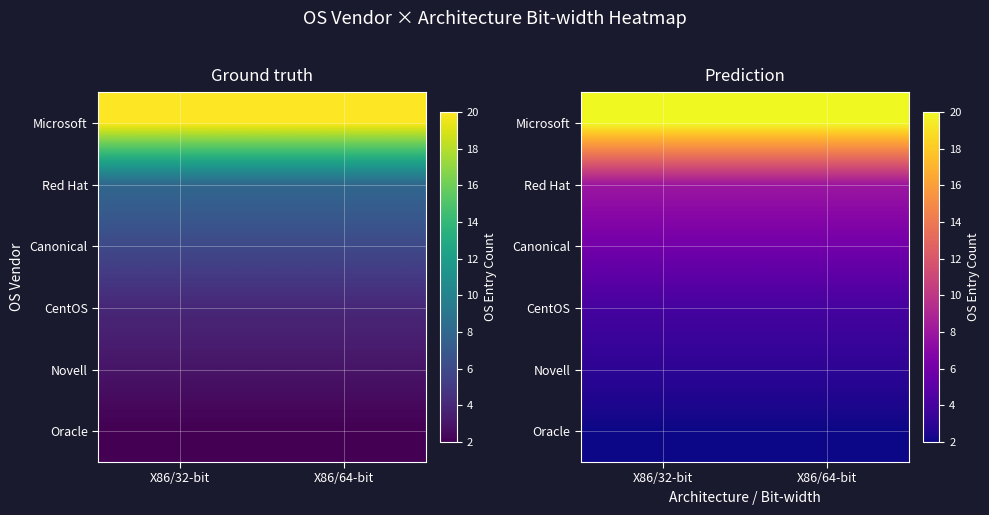

What is the sum of the Canonical values at X86/32-bit and X86/64-bit?

12